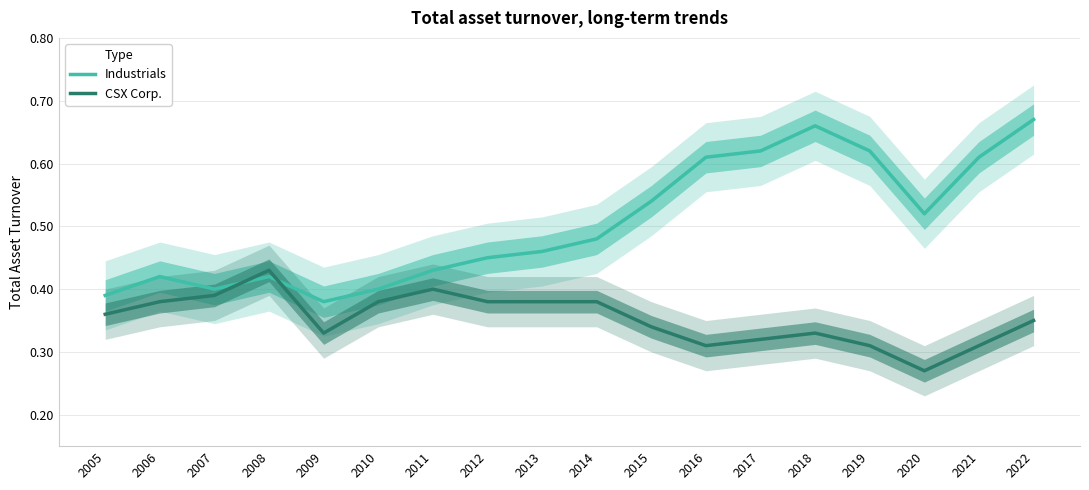

Rank the series by their average value, from highest to lowest.

Industrials, CSX Corp.